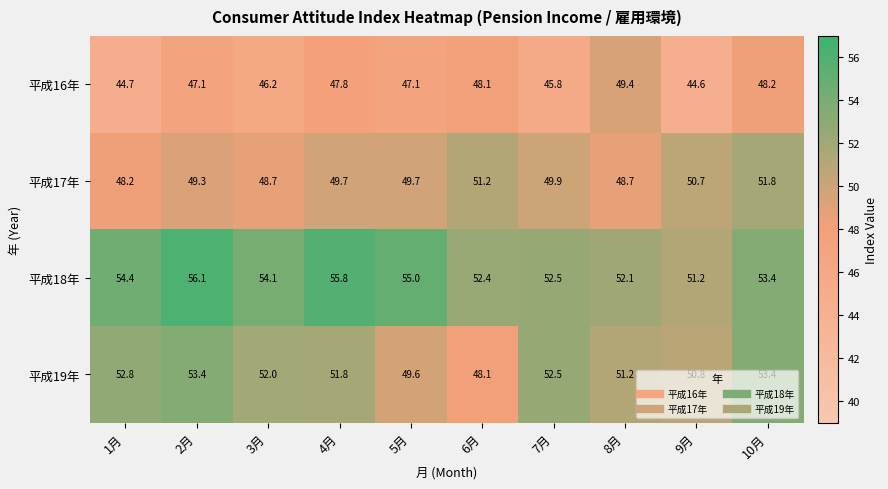

What is the total value across all series at 6月?

199.8